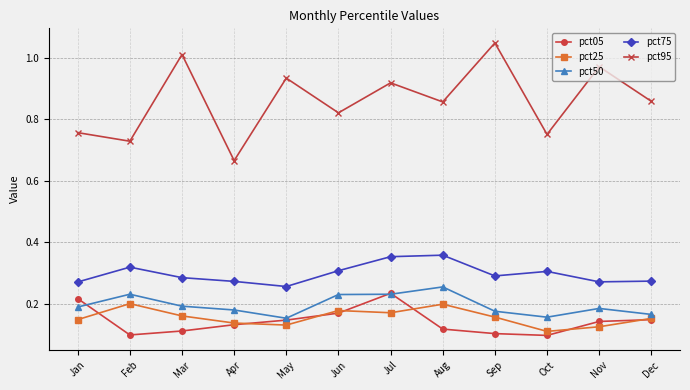

The pct50 series shows 0.3 at Mar. True or false?

False